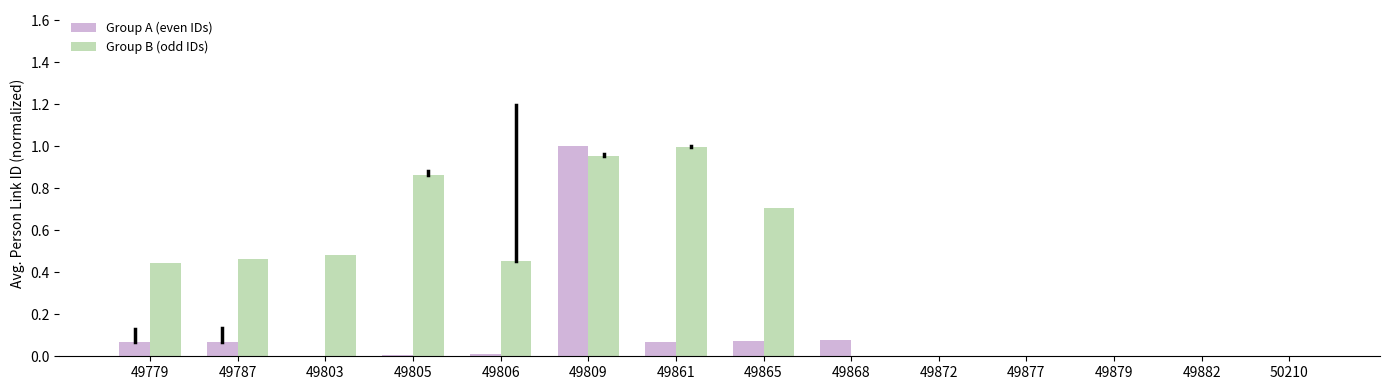

True or false: Group B (odd IDs) has a value of 1.0 at 49861.

True